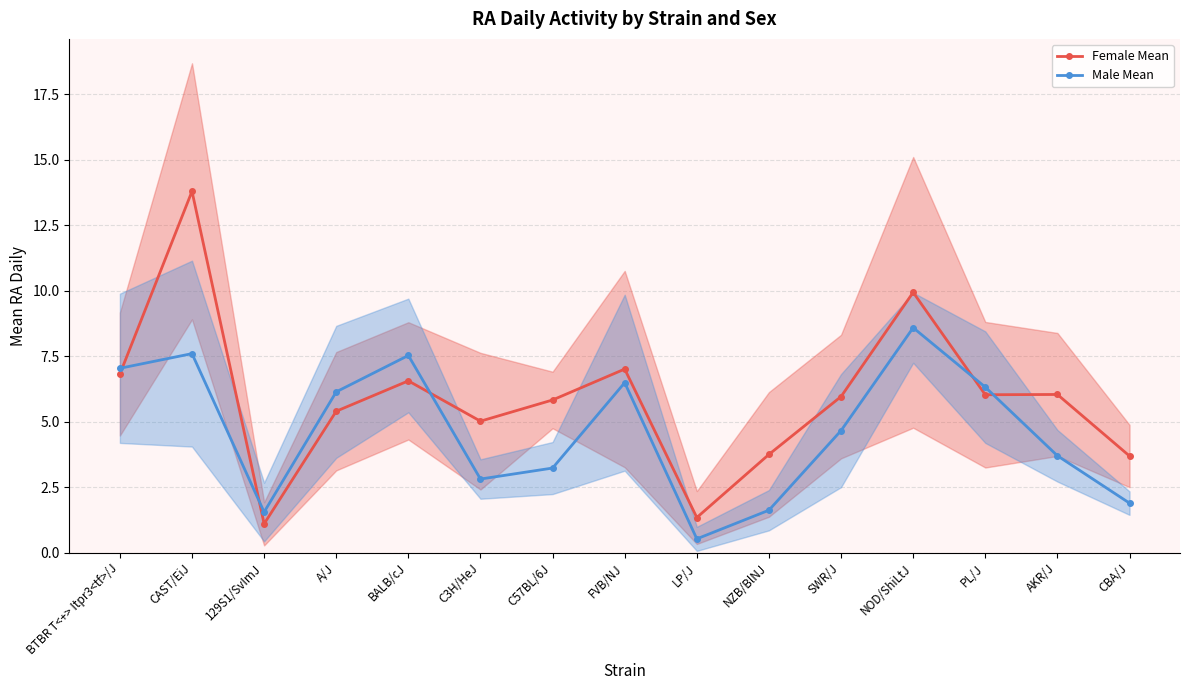

What is the difference between the highest and lowest values at 129S1/SvImJ?

0.4